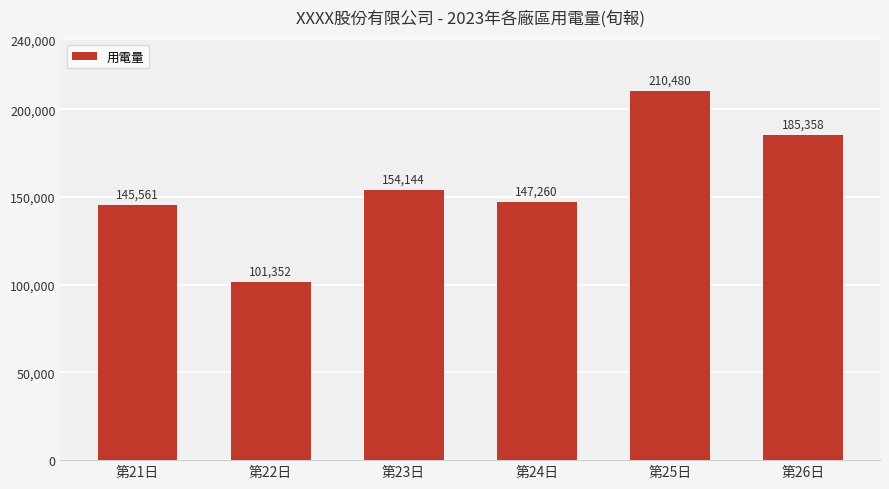

What is the label of the 2nd bar from the left?

第22日